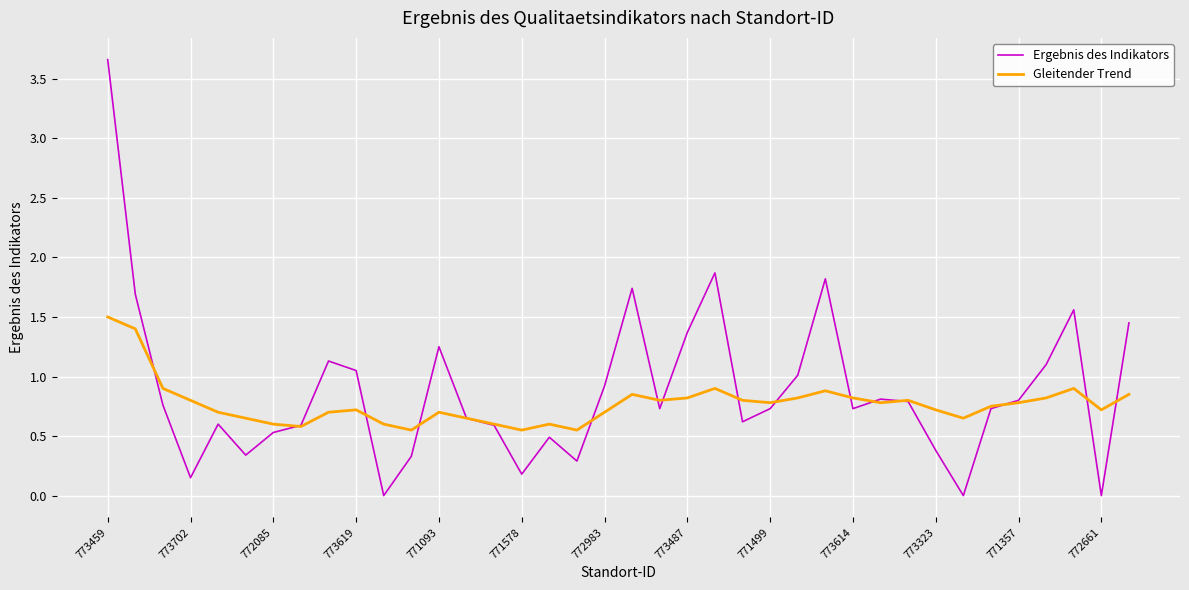

Which series has the largest range (max minus min)?

Ergebnis des Indikators